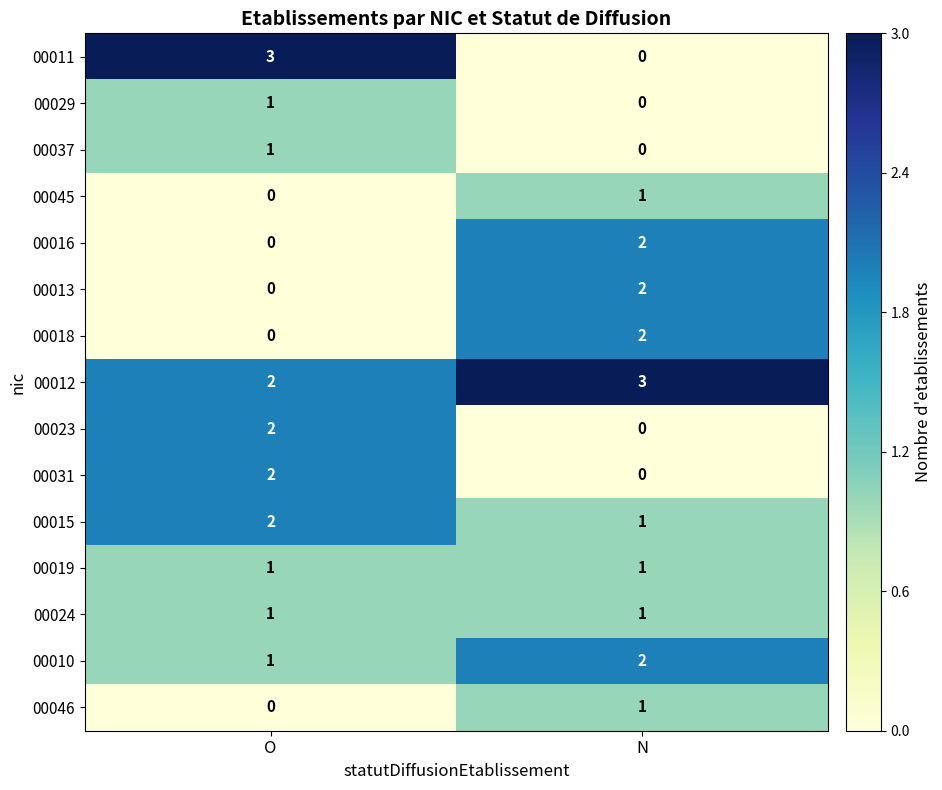

At which label is 00011 closest to 1?

N